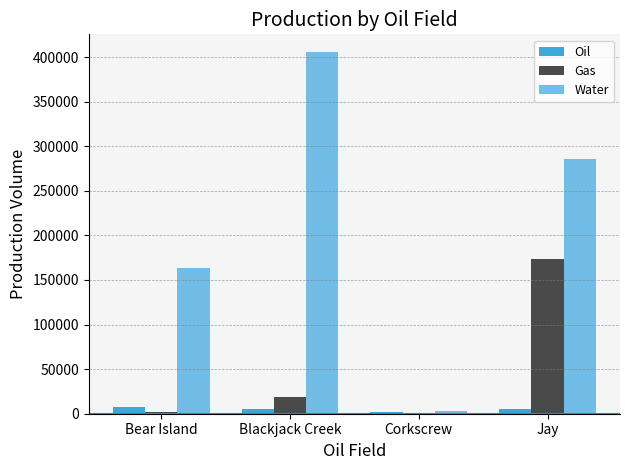

How many groups of bars are there?

4